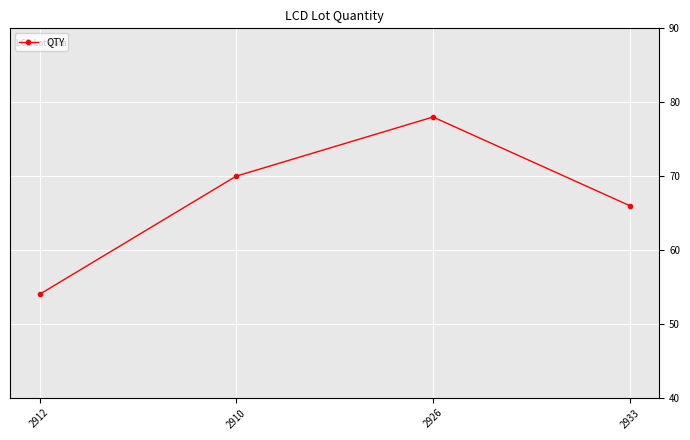

At which label is the value closest to 66?

2933